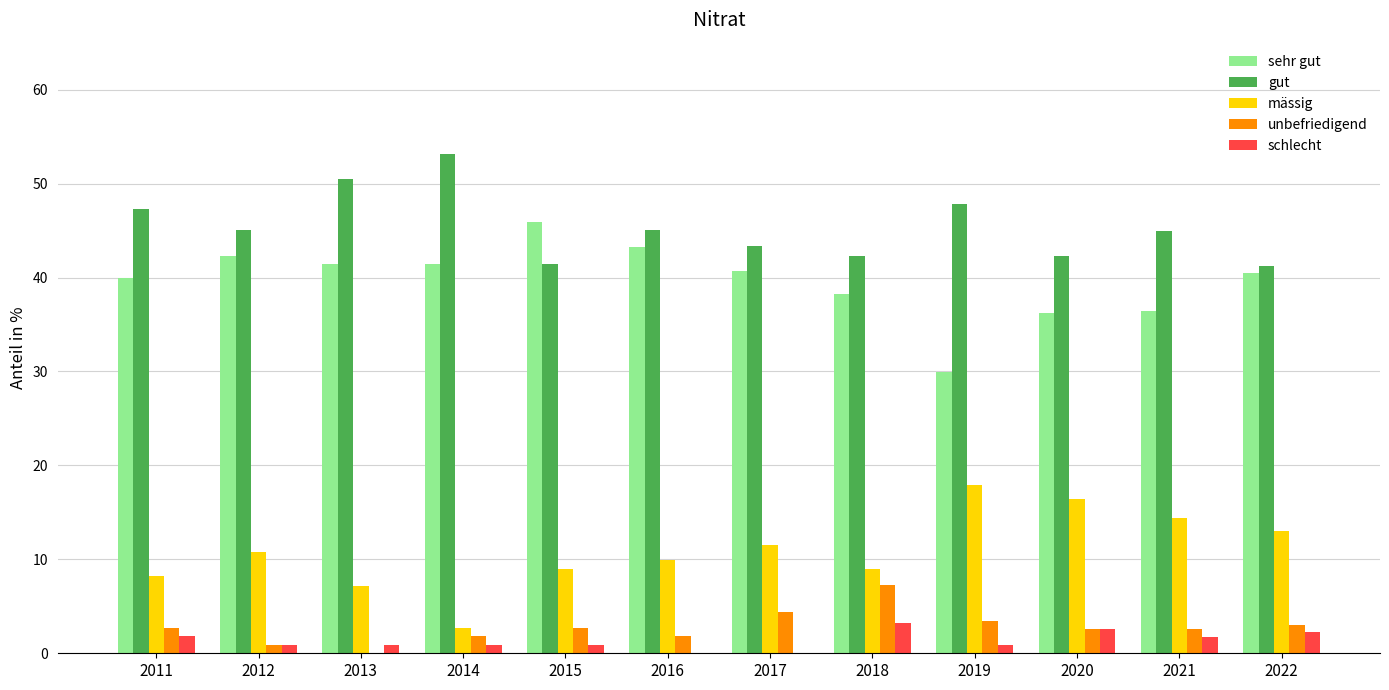

What is the sum of all schlecht values?

16.1